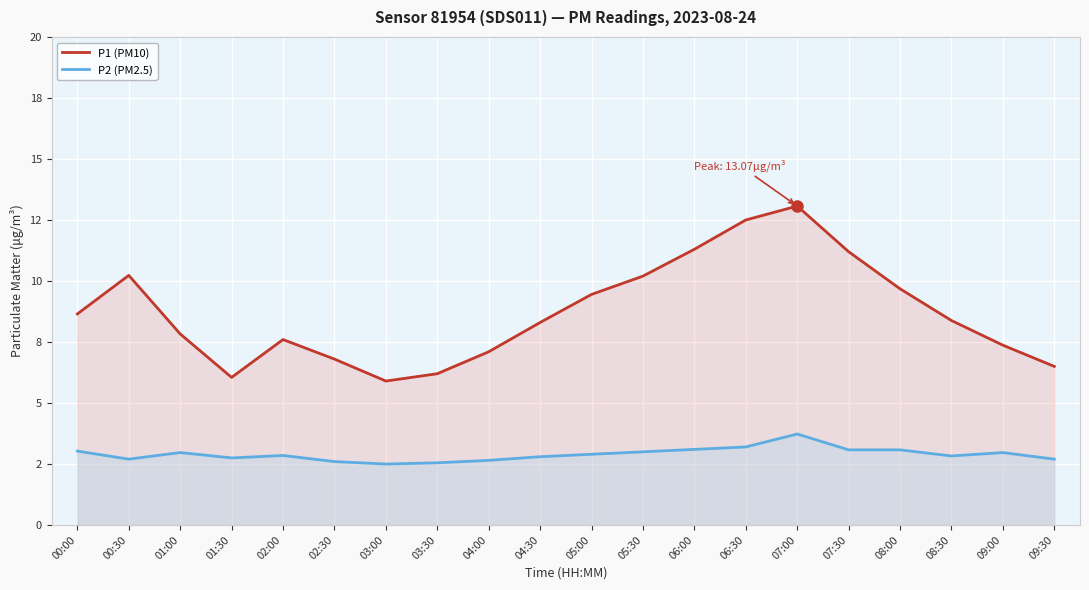

True or false: P1 (PM10) and P2 (PM2.5) cross at least once.

False